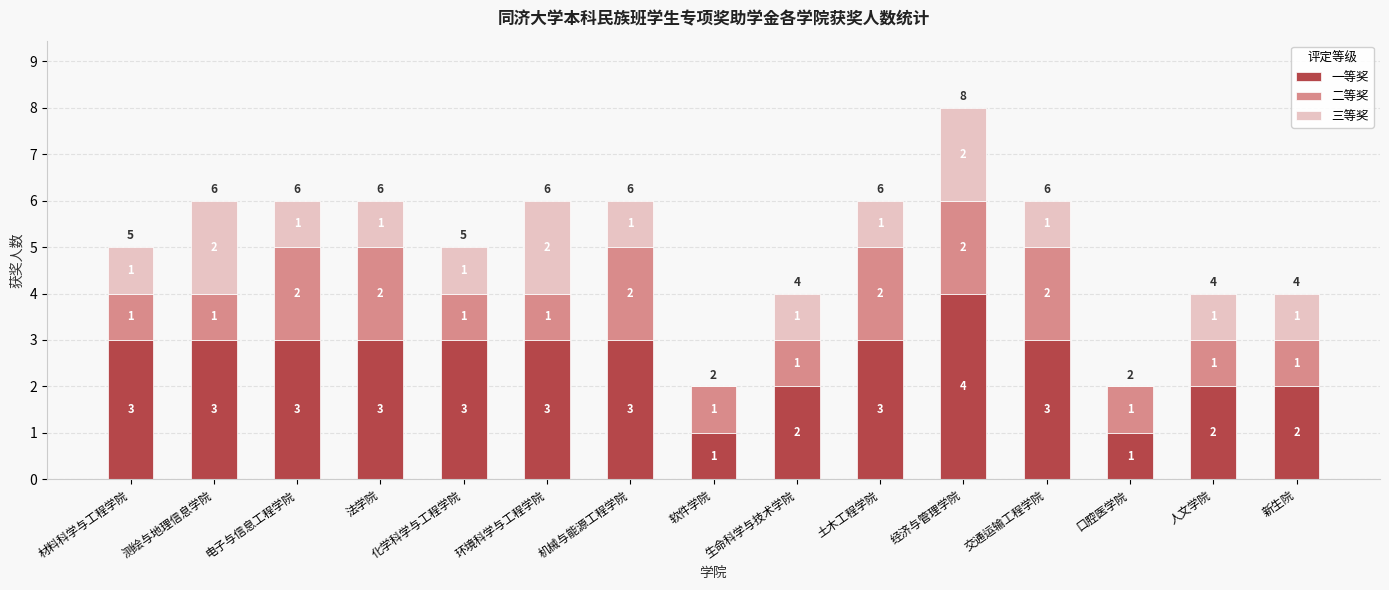

What are all the series names shown in the legend?

一等奖, 二等奖, 三等奖